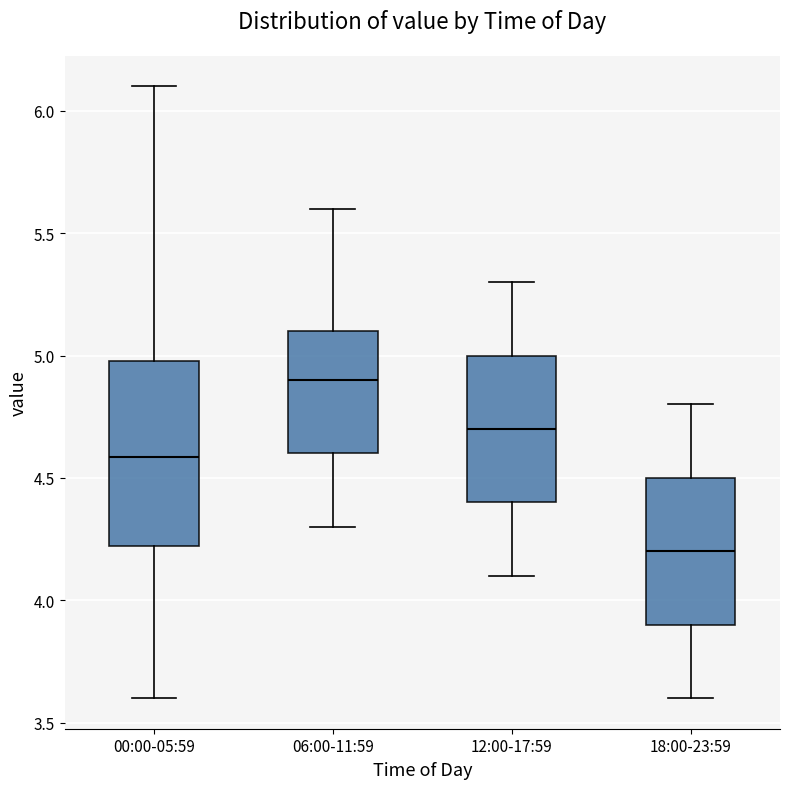

Where is the upper edge of the box for 18:00-23:59 on the y-axis? The values are not printed on the chart, so give them approximately, as read against the axis.

4.5